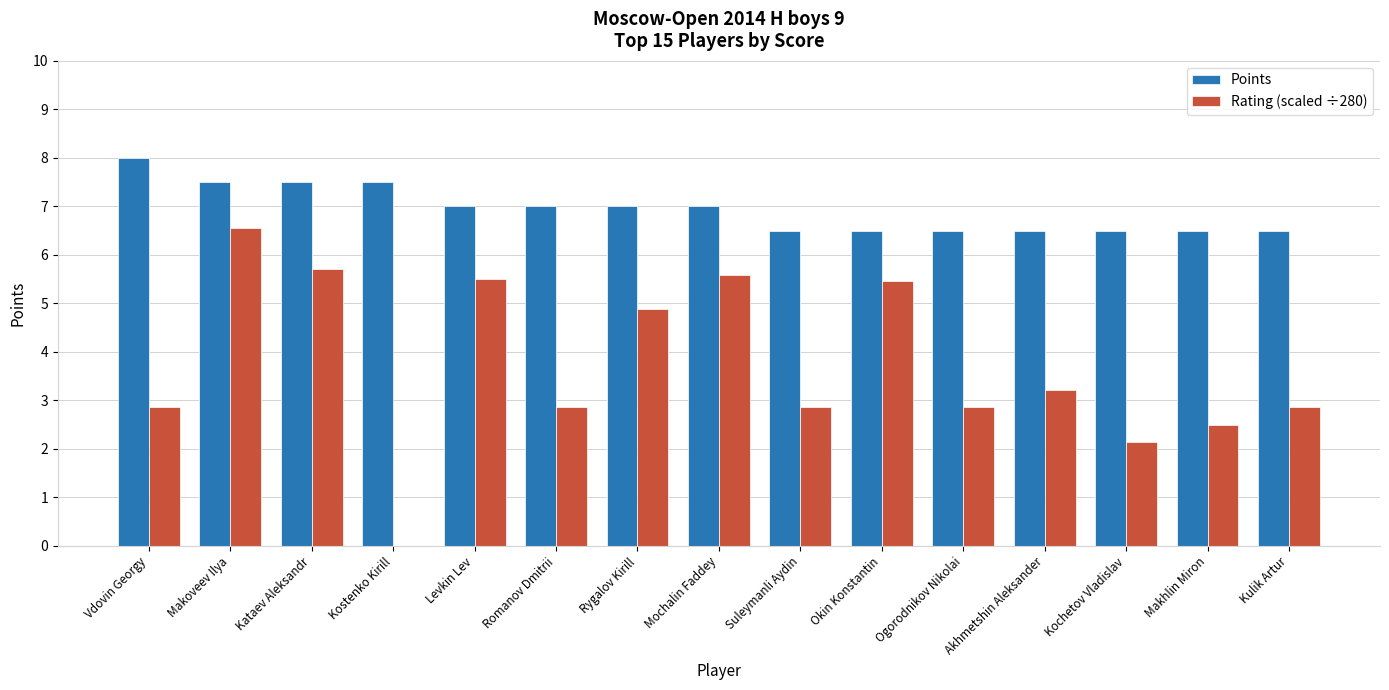

Between Akhmetshin Aleksander and Kochetov Vladislav, which series saw the biggest shift?

Rating (scaled ÷280)